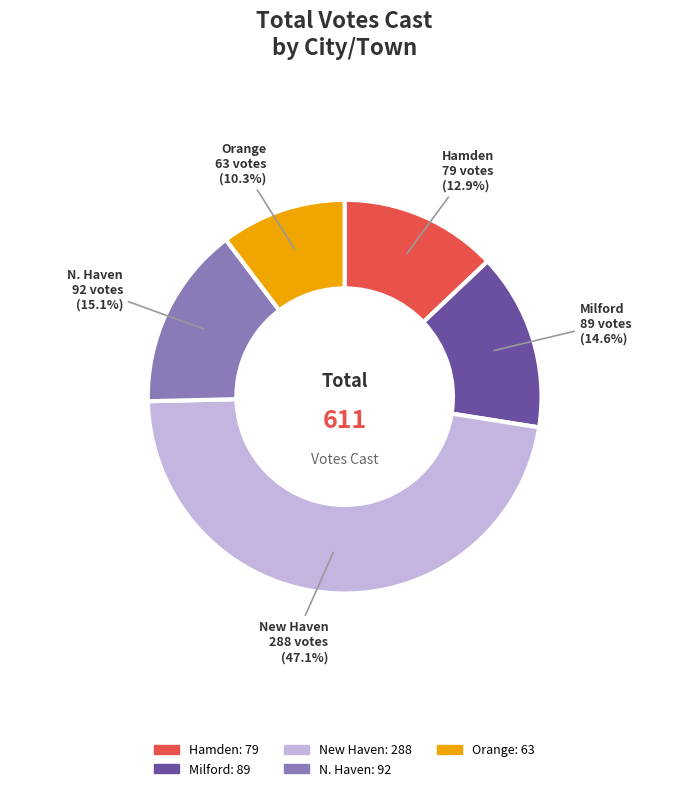

Is there a majority slice in this chart?

No